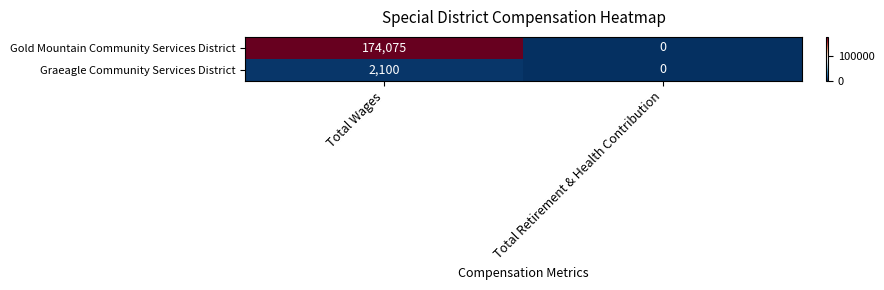

At which label is Gold Mountain Community Services District closest to 87037?

Total Retirement & Health Contribution